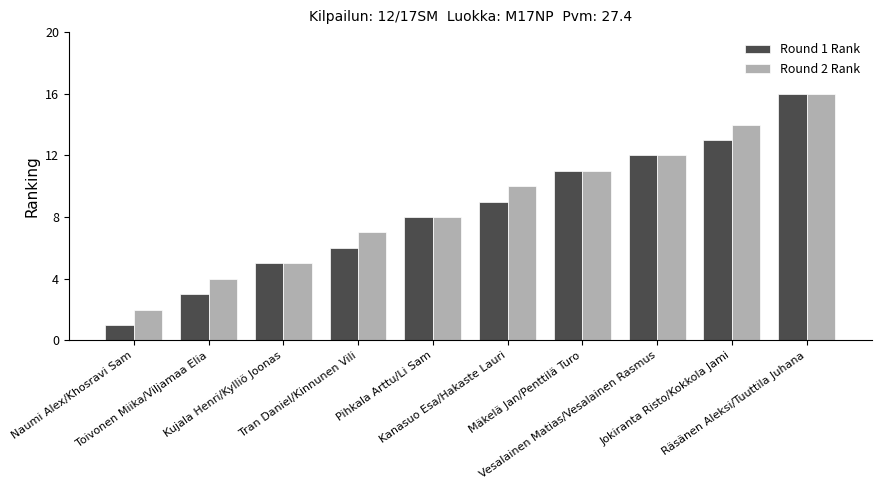

What is the sum of the Round 2 Rank values at Kanasuo Esa/Hakaste Lauri and Naumi Alex/Khosravi Sam?

12